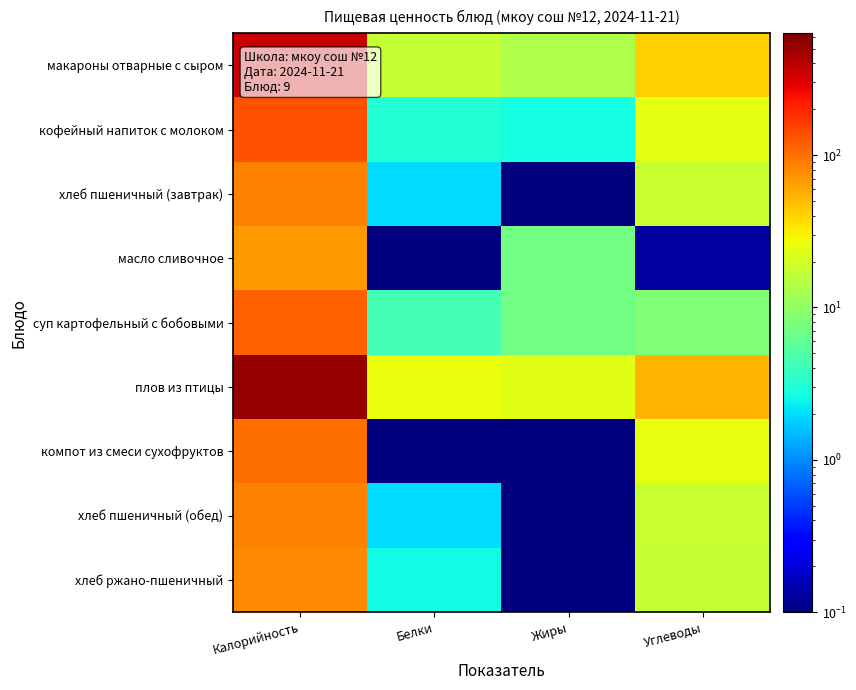

Reading left to right, extract all data points from this chart.

макароны отварные с сыром: Калорийность=354.2	Белки=17.1	Жиры=13.4	Углеводы=41.3
кофейный напиток с молоком: Калорийность=133.2	Белки=3.1	Жиры=2.7	Углеводы=24.2
хлеб пшеничный (завтрак): Калорийность=84.0	Белки=2.0	Жиры=0.0	Углеводы=18.0
масло сливочное: Калорийность=66.1	Белки=0.1	Жиры=7.2	Углеводы=0.1
суп картофельный с бобовыми: Калорийность=116.5	Белки=4.4	Жиры=7.3	Углеводы=8.4
плов из птицы: Калорийность=525.4	Белки=26.1	Жиры=23.0	Углеводы=53.5
компот из смеси сухофруктов: Калорийность=102.2	Белки=0.0	Жиры=0.0	Углеводы=25.1
хлеб пшеничный (обед): Калорийность=84.0	Белки=2.0	Жиры=0.0	Углеводы=18.0
хлеб ржано-пшеничный: Калорийность=81.0	Белки=2.6	Жиры=0.0	Углеводы=17.0